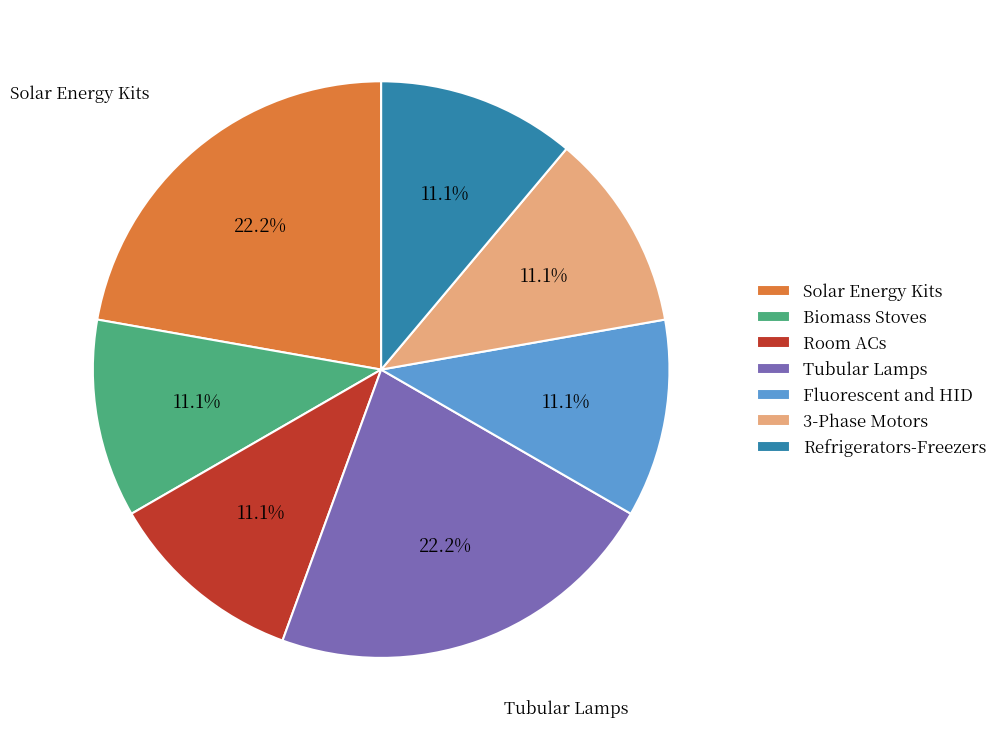

What percentage is NOT represented by Tubular Lamps?

77.8%